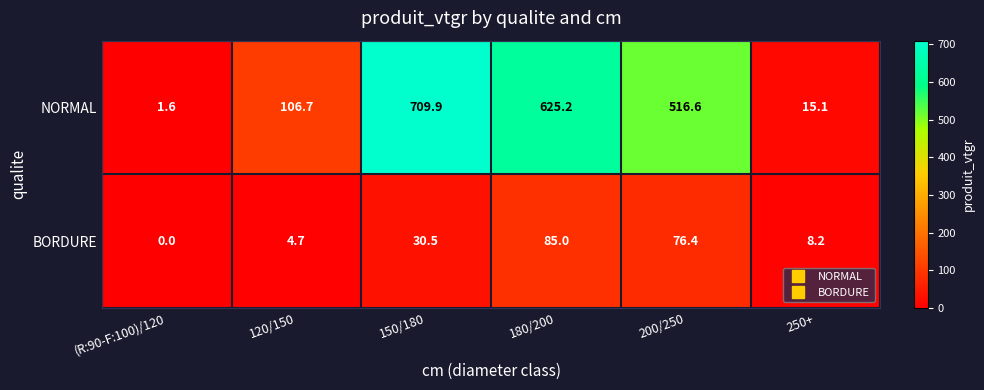

At which label is NORMAL closest to 355?

200/250